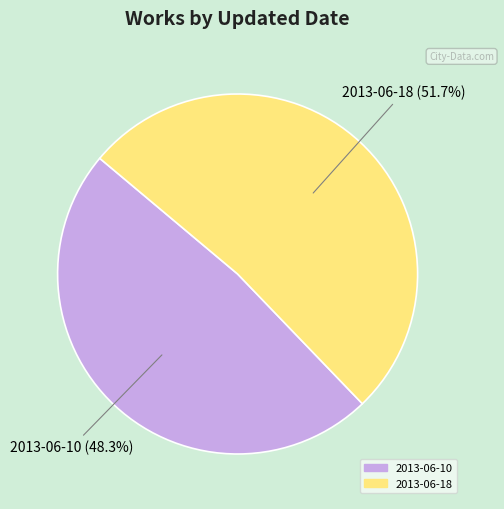

To the nearest percent, what portion does 2013-06-18 represent?

52%